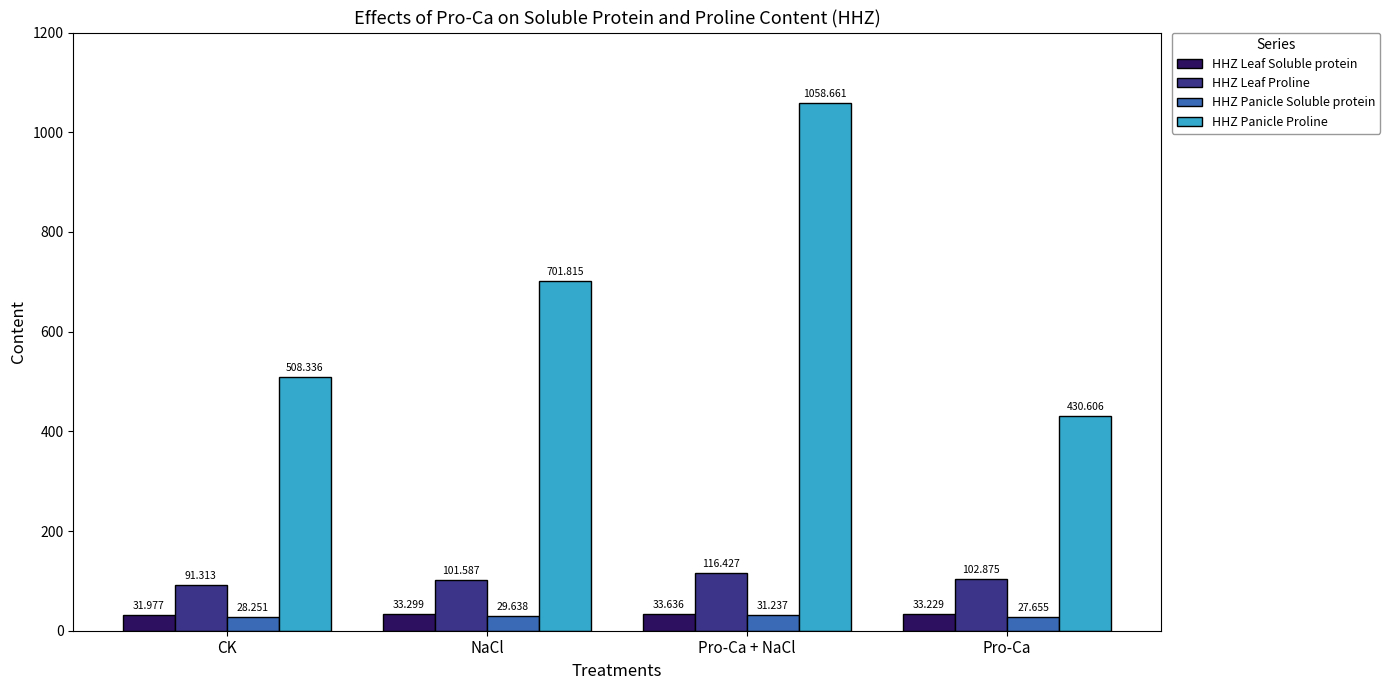

At which label does HHZ Leaf Soluble protein first exceed 33?

NaCl